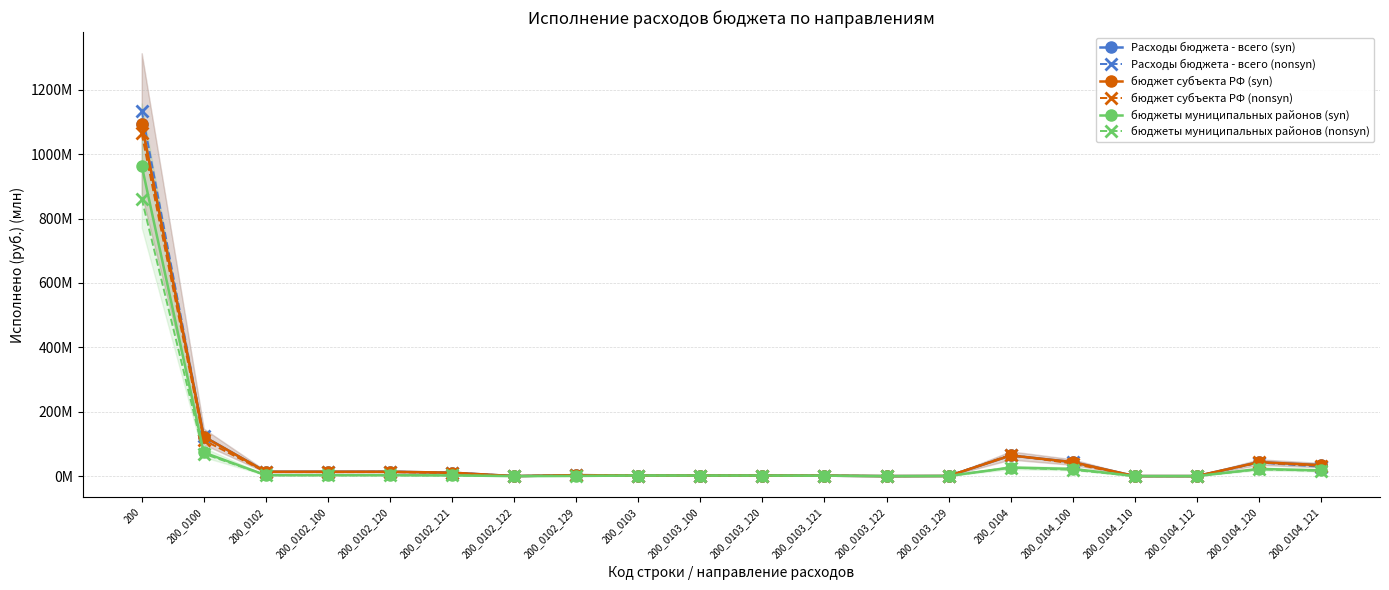

How many categories are shown in the chart?

20